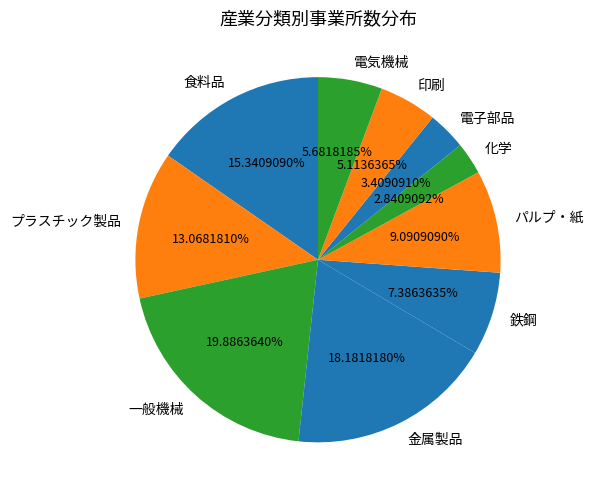

True or false: 印刷 accounts for 12% of the total.

False